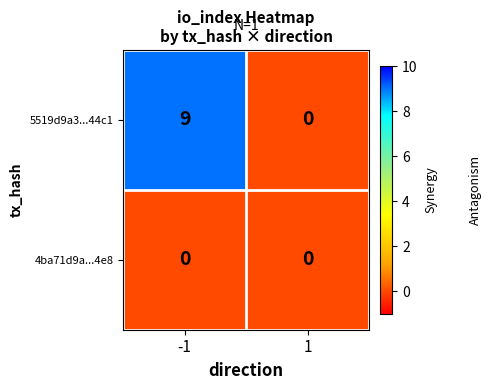

Reading left to right, extract all data points from this chart.

5519d9a3...44c1: 9	0
4ba71d9a...4e8: 0	0